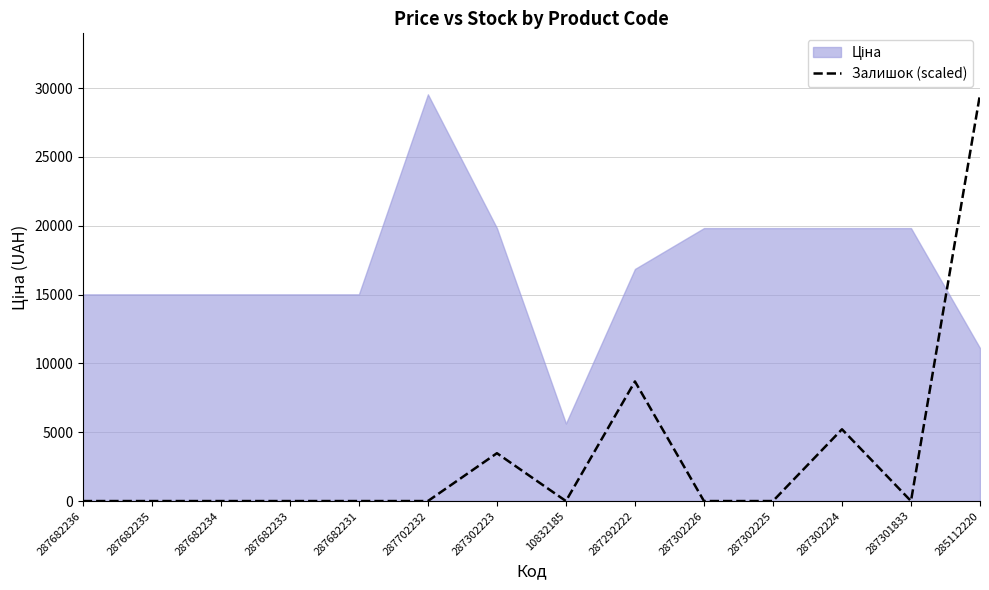

List the labels in order of value, largest first.

285112220, 287292222, 287302224, 287302223, 287682236, 287682235, 287682234, 287682233, 287682231, 287702232, 10832185, 287302226, 287302225, 287301833